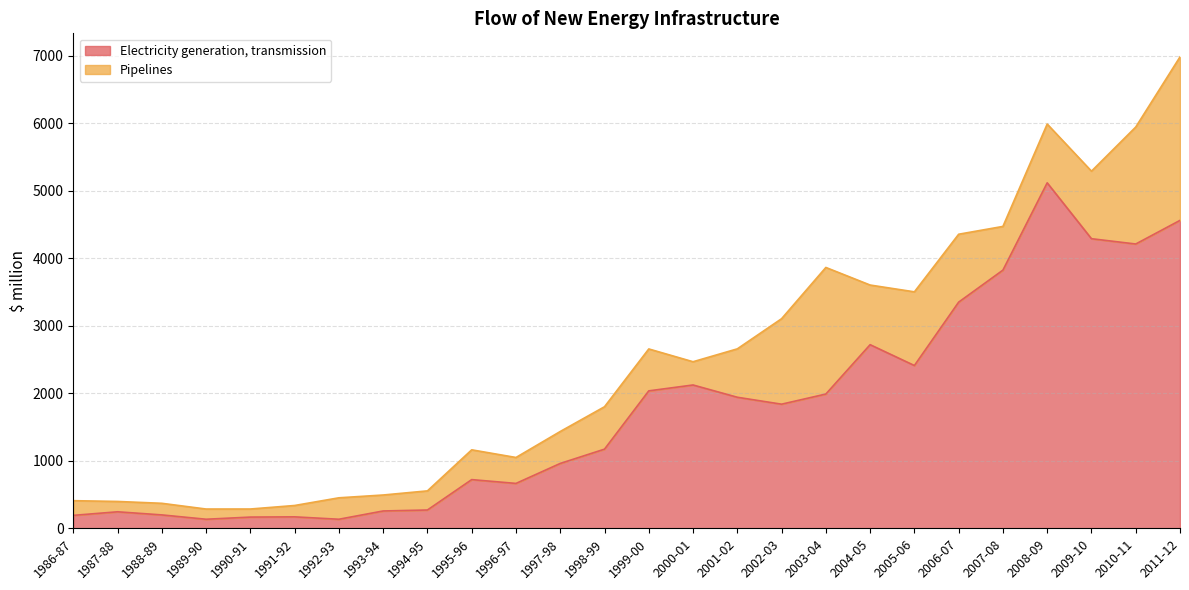

What is the label of the 20th point from the right?

1992-93